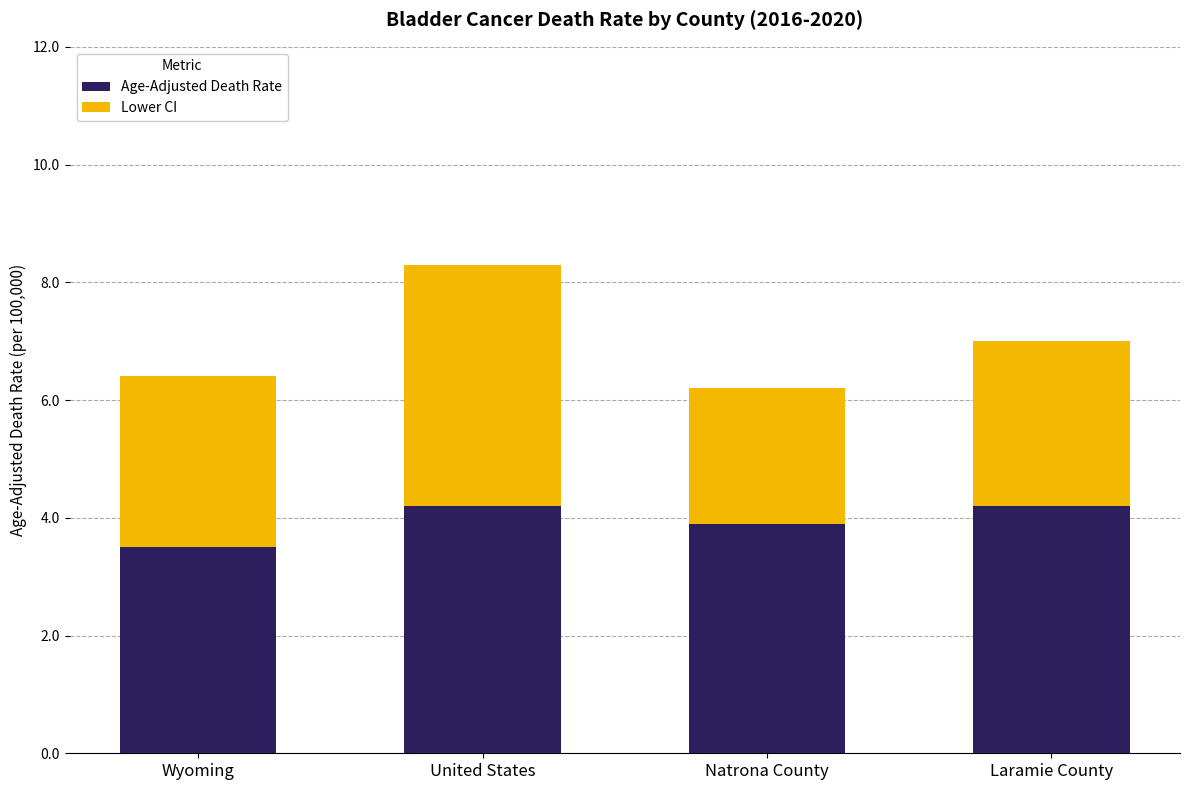

What is the sum of all Age-Adjusted Death Rate values?

15.8